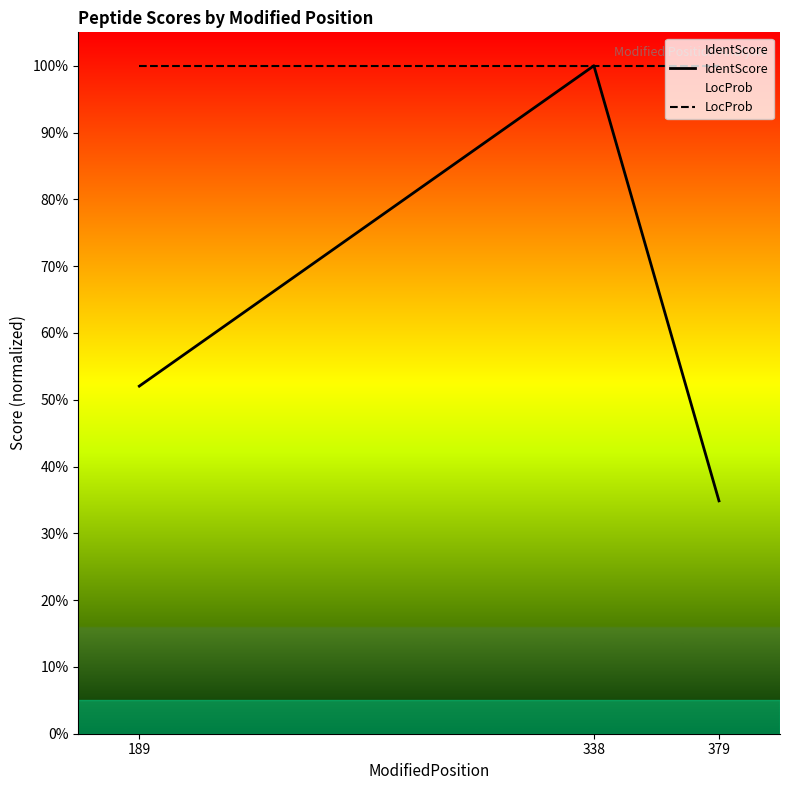

Does the chart display data point markers on the line(s)?

No